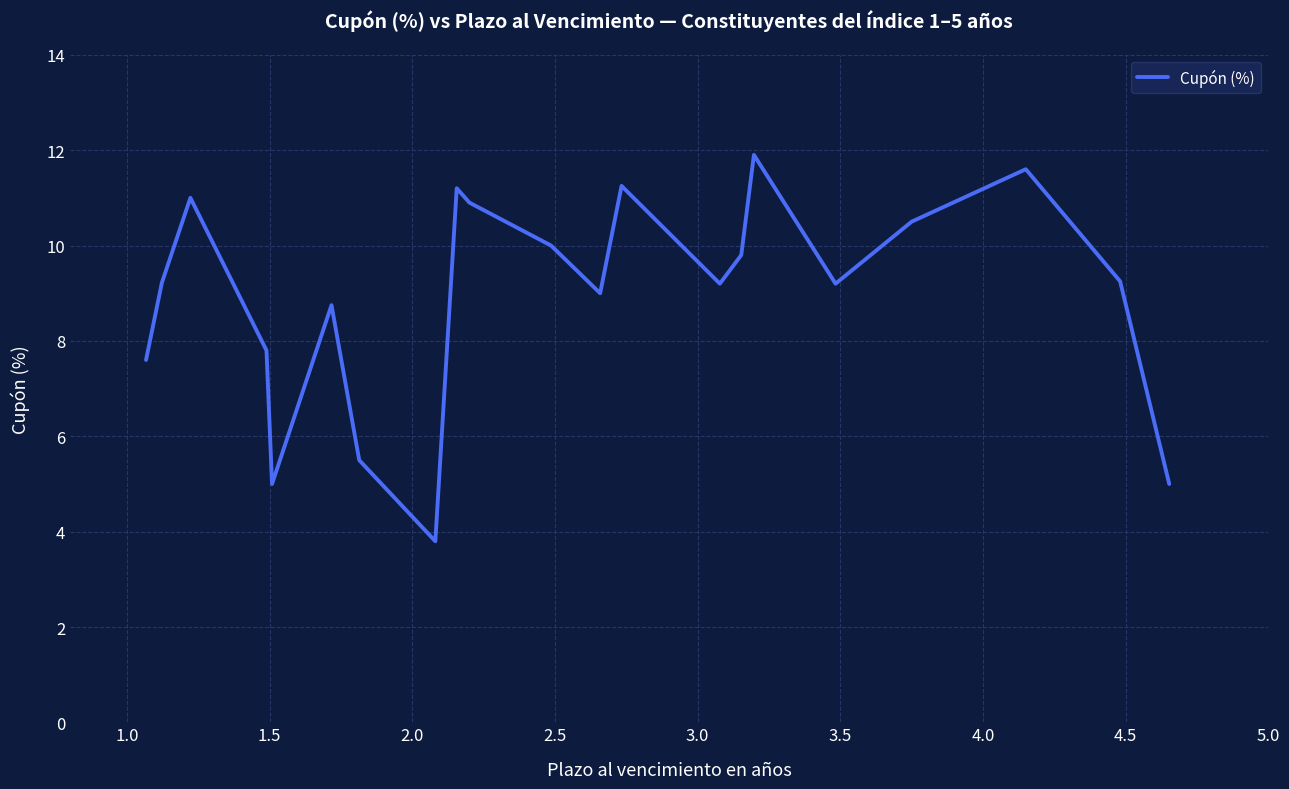

What is the greatest value displayed?

11.9